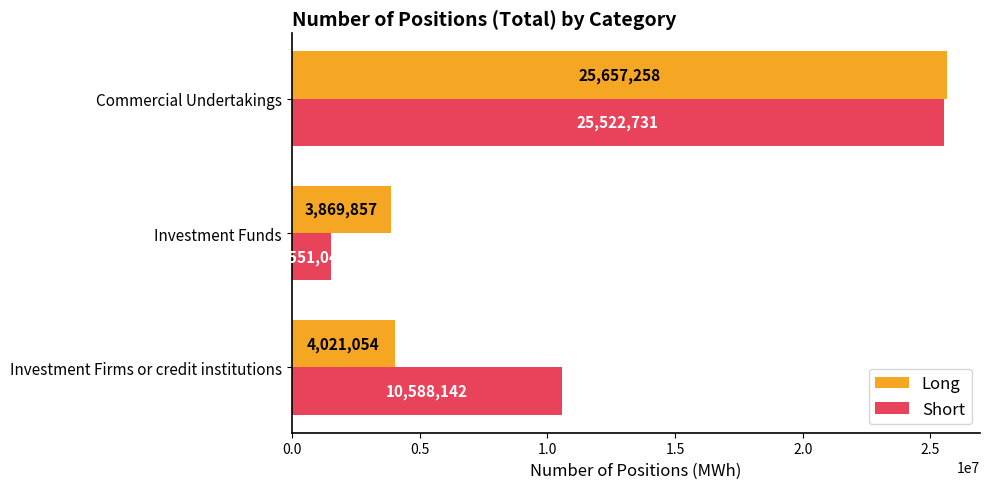

What is the minimum value for Long?

3869857